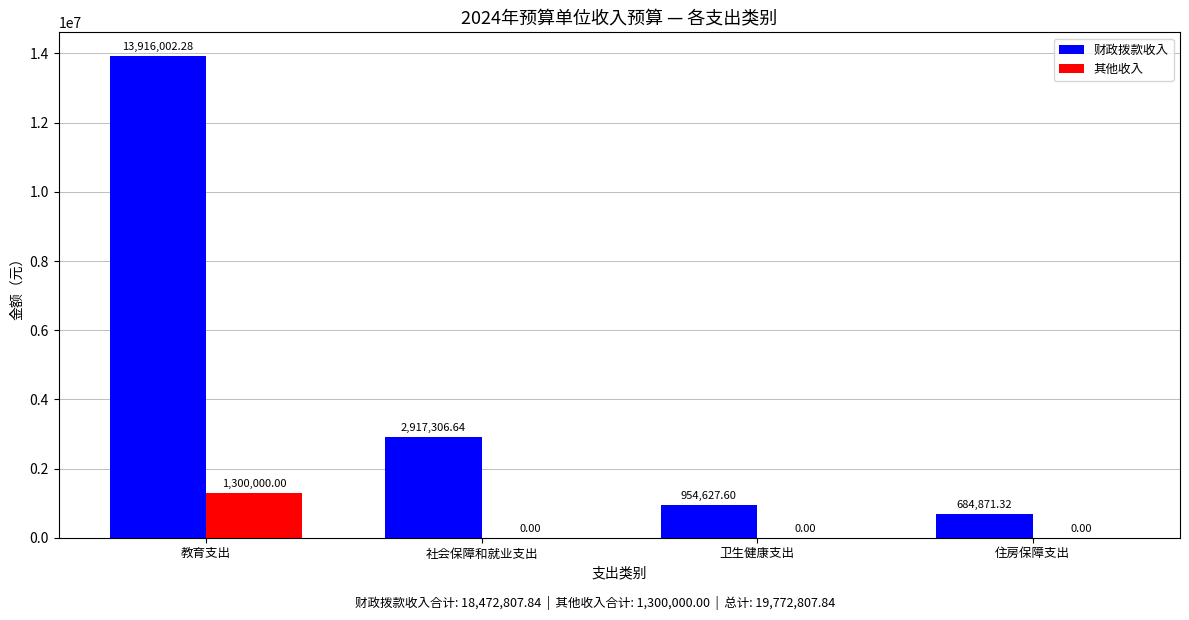

What is the spread (max minus min) of values at 教育支出?

12616002.3